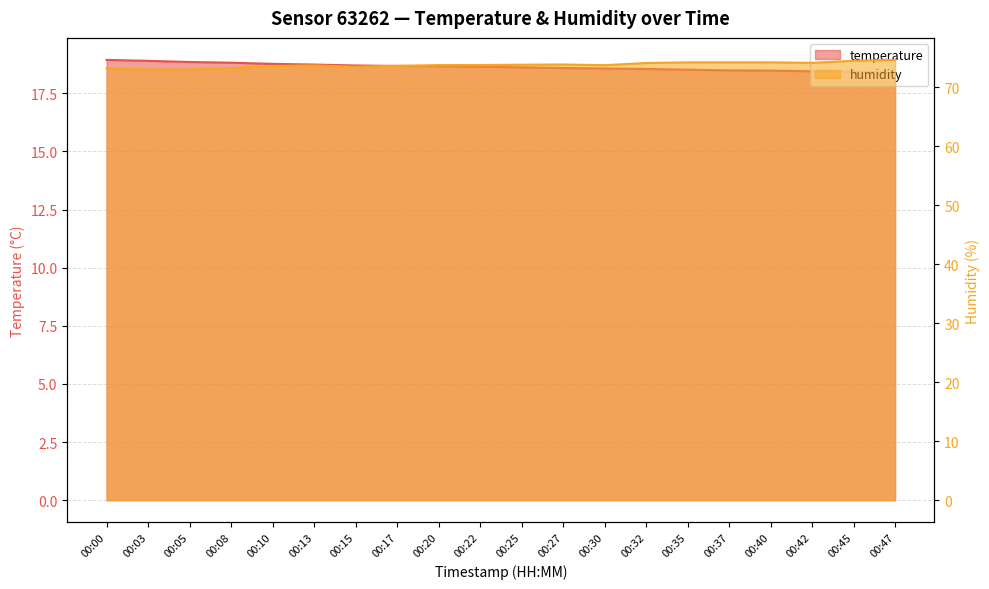

True or false: humidity and temperature cross at least once.

False